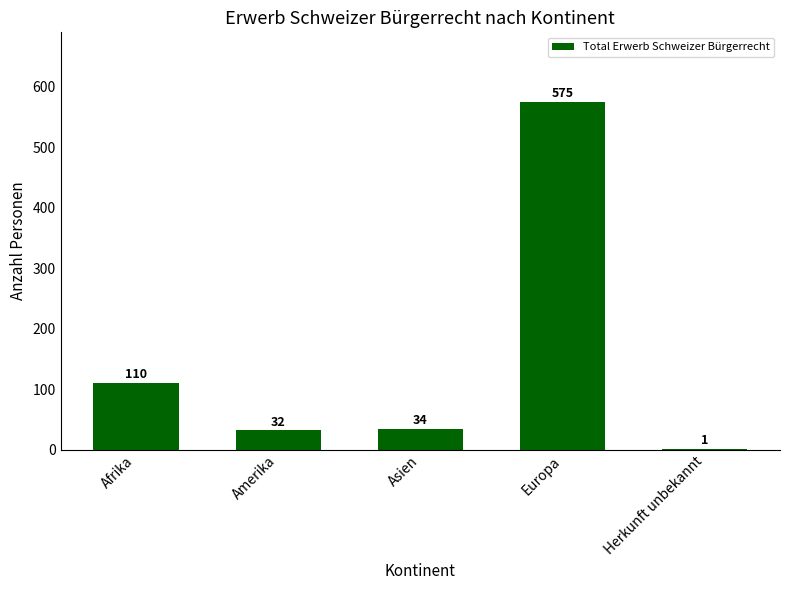

What is the sum of the values at Herkunft unbekannt and Amerika?

33